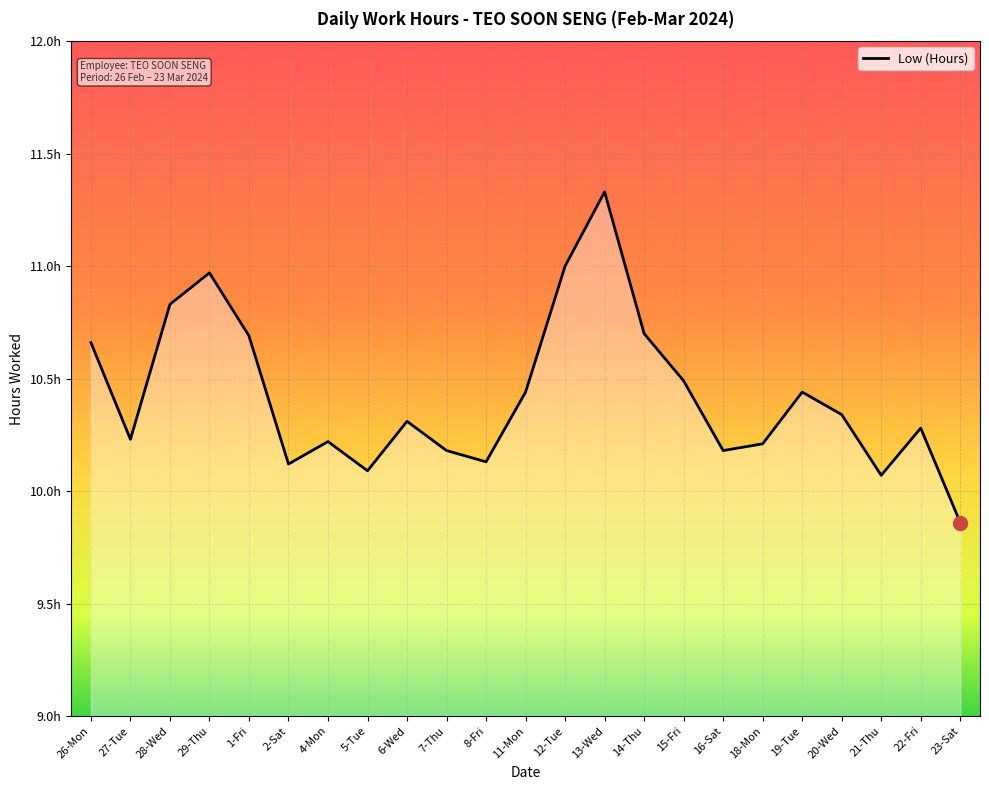

How many points are lower than both their immediate neighbors (excluding endpoints)?

6